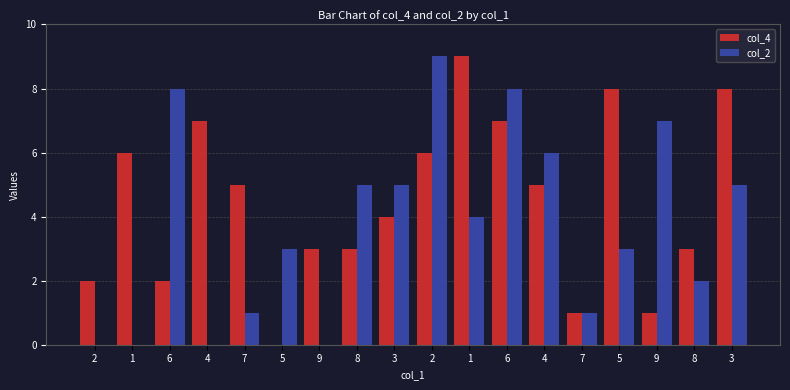

Is it true that col_4 equals 1 at 2?

False